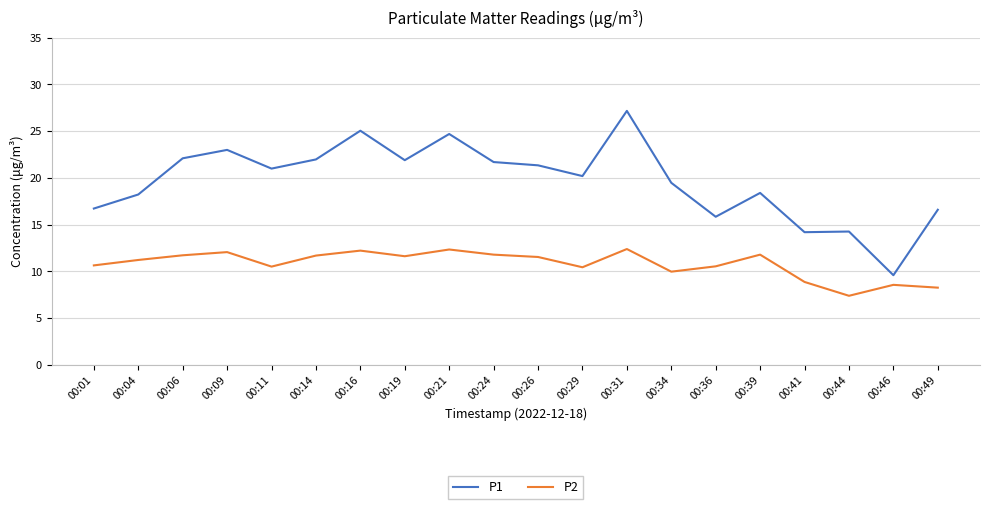

What is the approximate value of P1 at 00:31?

27.2